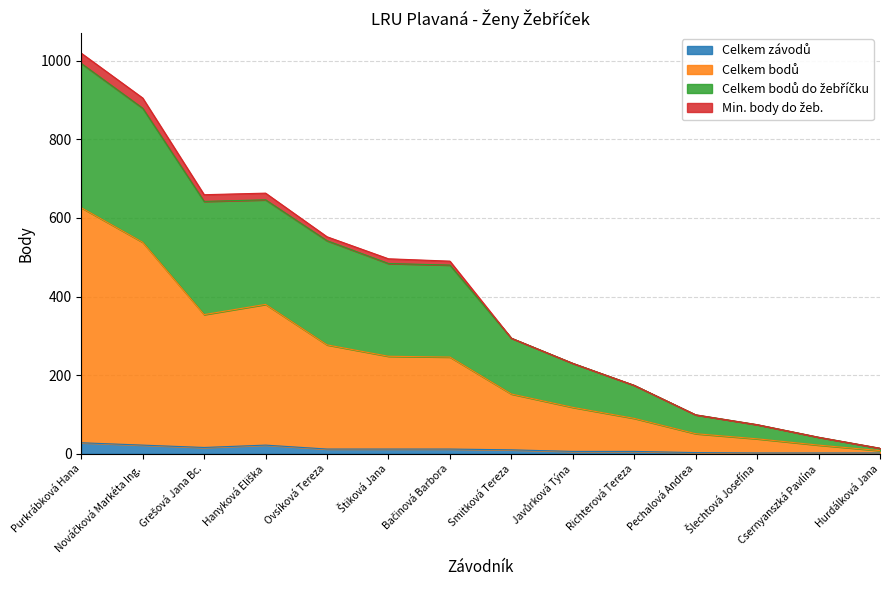

How many data points does each series have?

14